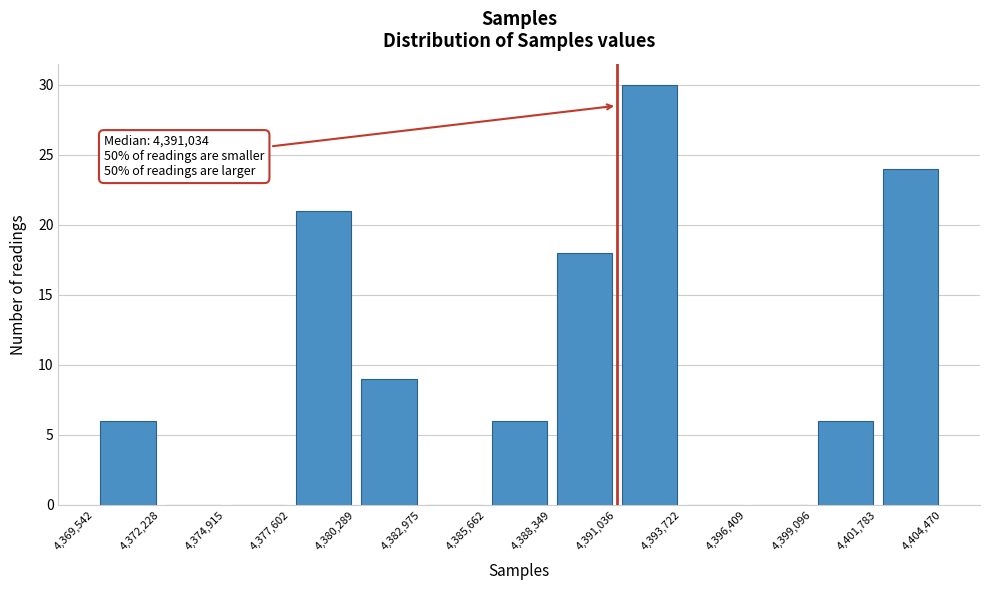

Which range on the x-axis has the tallest bar?

4,391,036 to 4,393,722